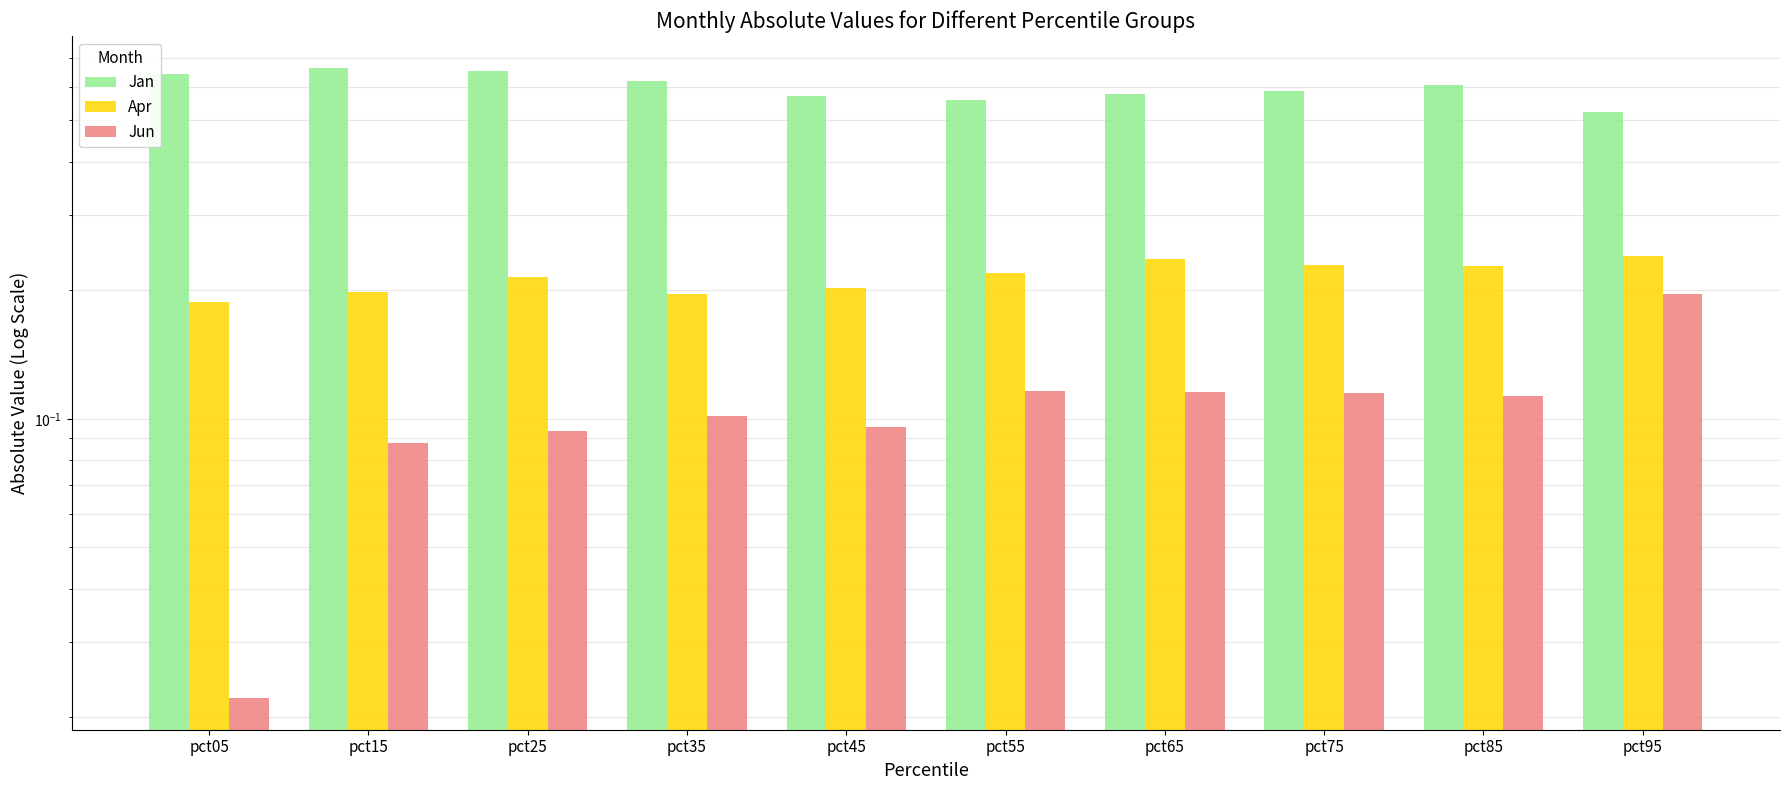

What is the difference between the maximum and minimum values in the Jun series?

0.2